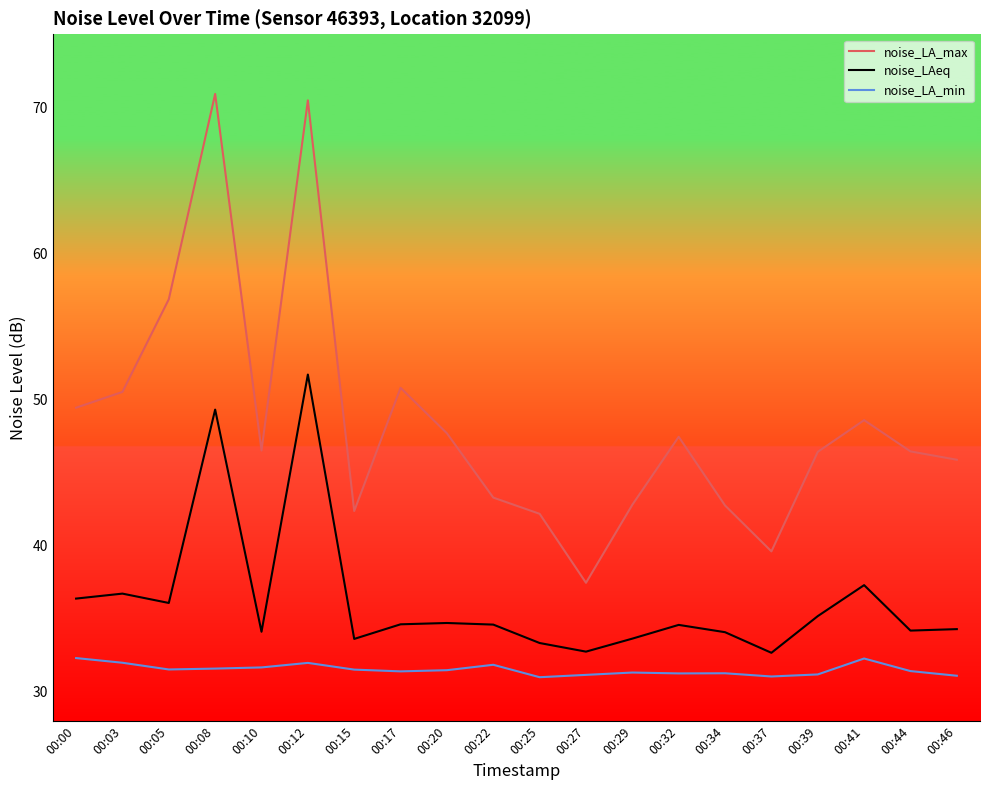

At how many categories does at least one series exceed 39?

19